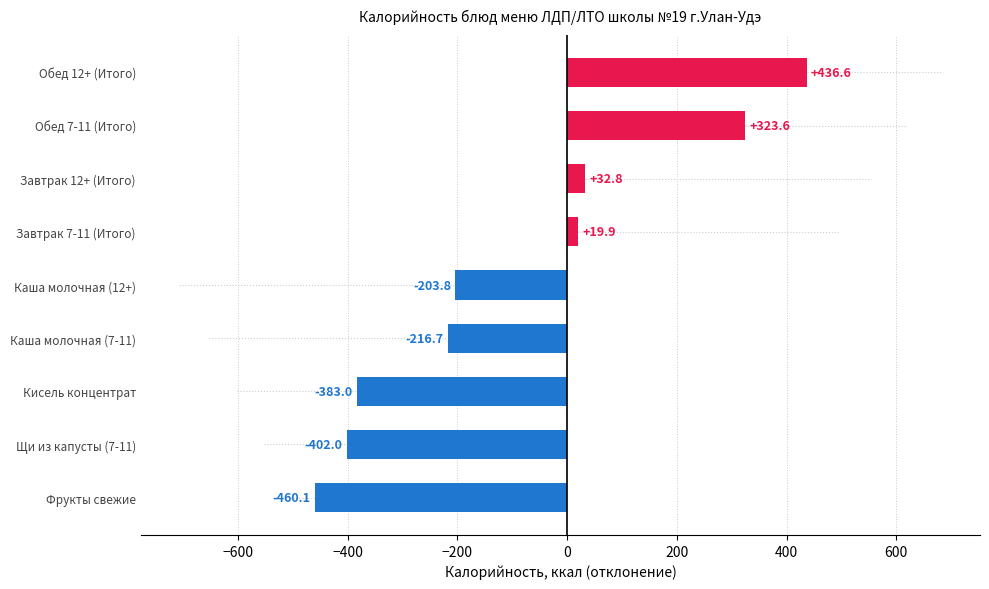

How many series are shown in this chart?

1